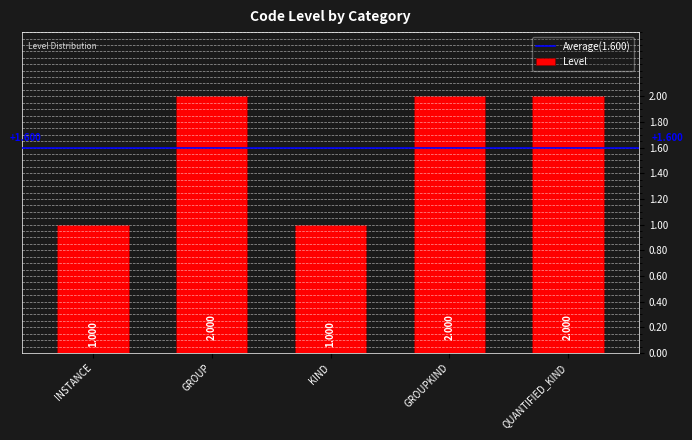

The value at GROUP is 1. True or false?

False